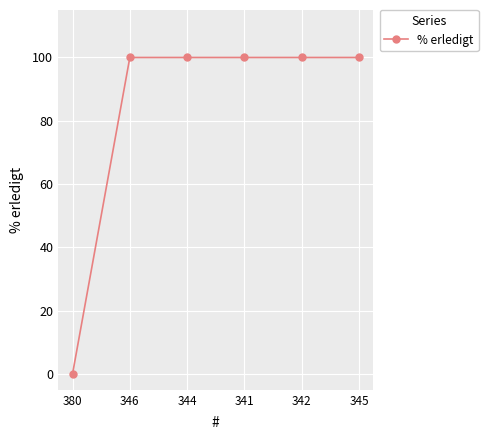

True or false: there are more than 2 points higher than both neighbors.

False